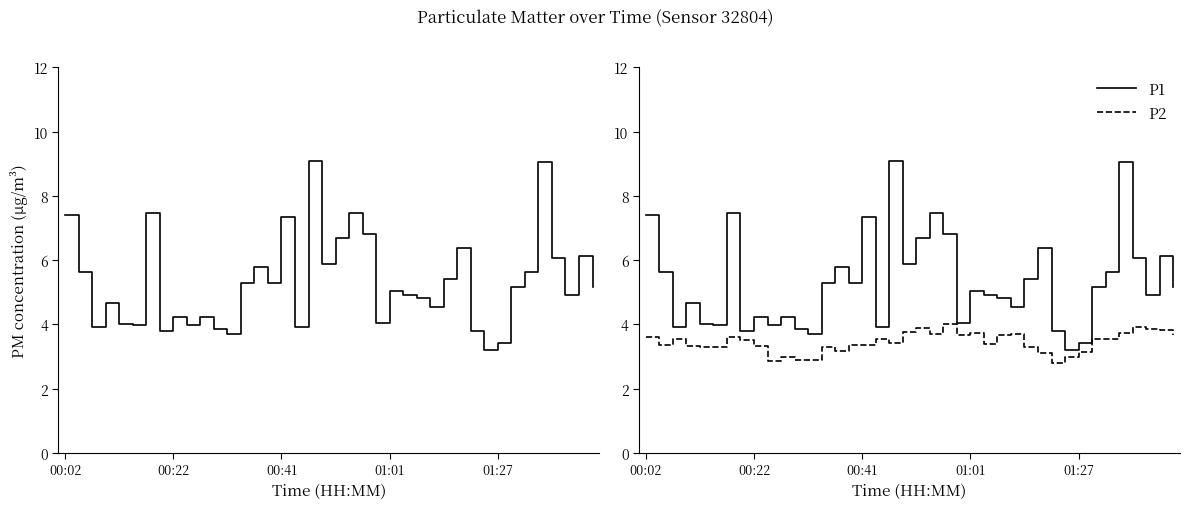

Which series changed the most between 00:02 and 13?

P1